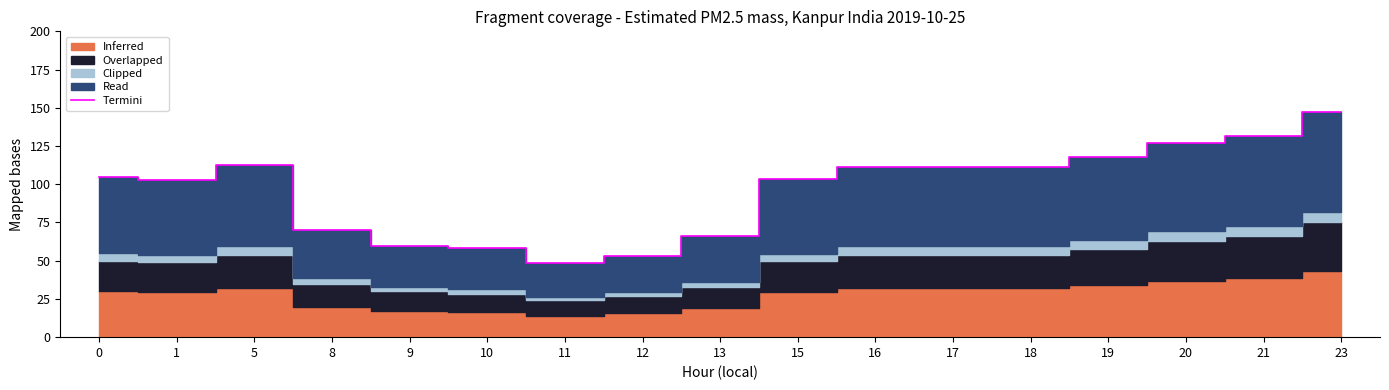

Is it true that the value at 19 is 26.3?

False